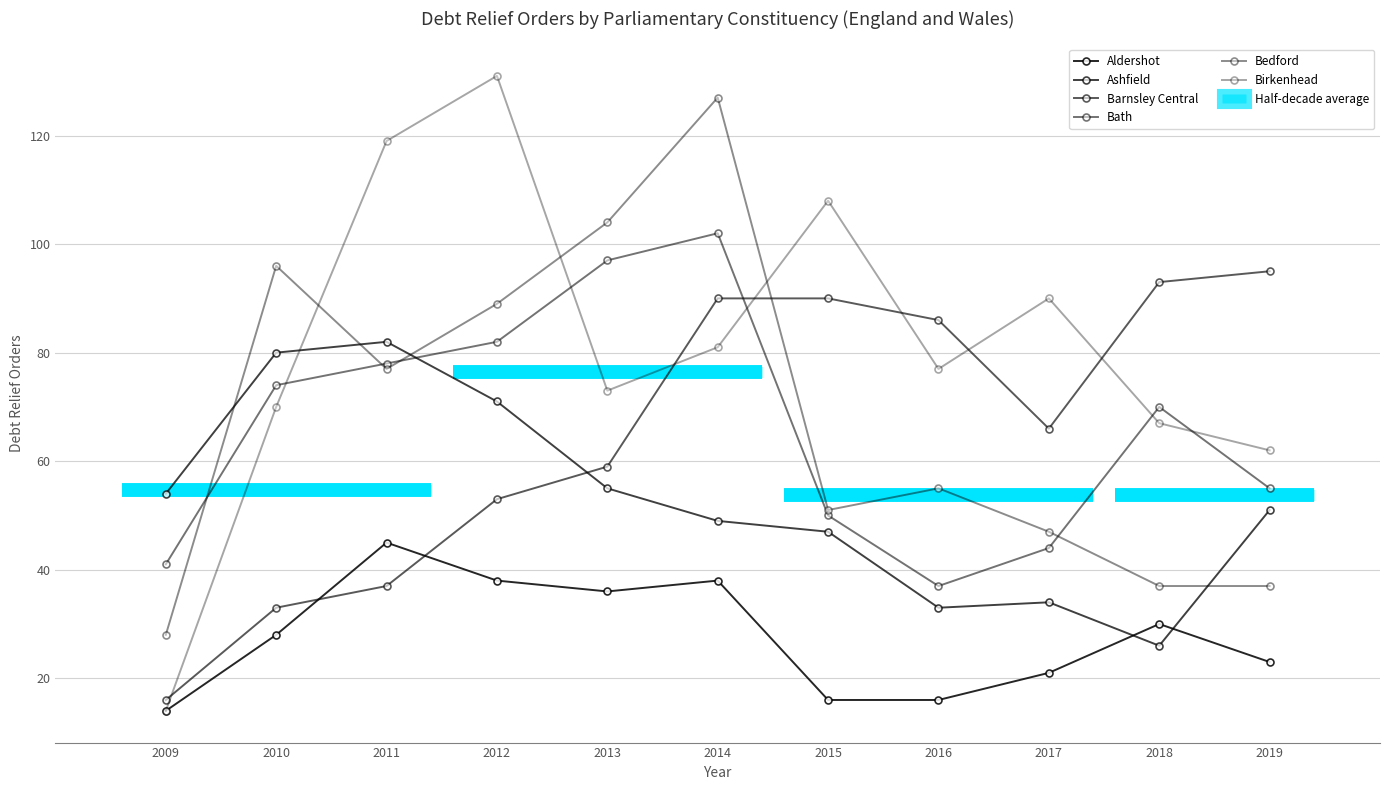

Which has a higher value, 2012 or 2019?

2012